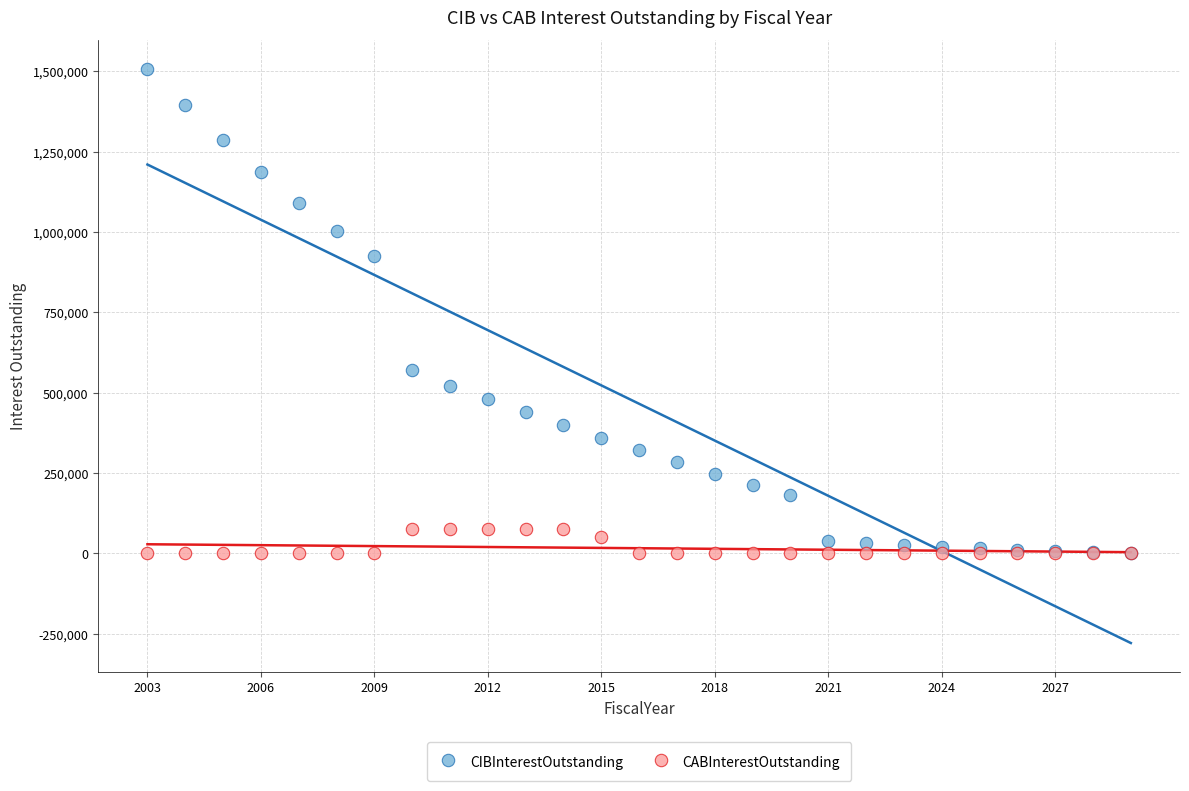

What are all the series names shown in the legend?

CIBInterestOutstanding, CABInterestOutstanding